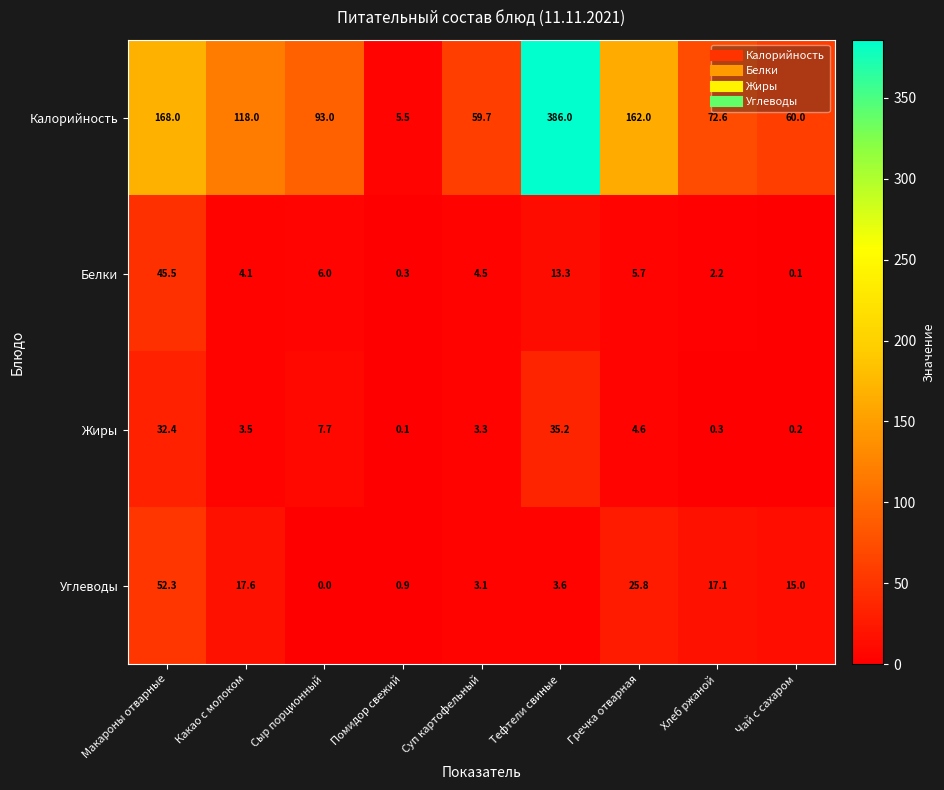

Is it true that Калорийность equals 118.0 at Какао с молоком?

True